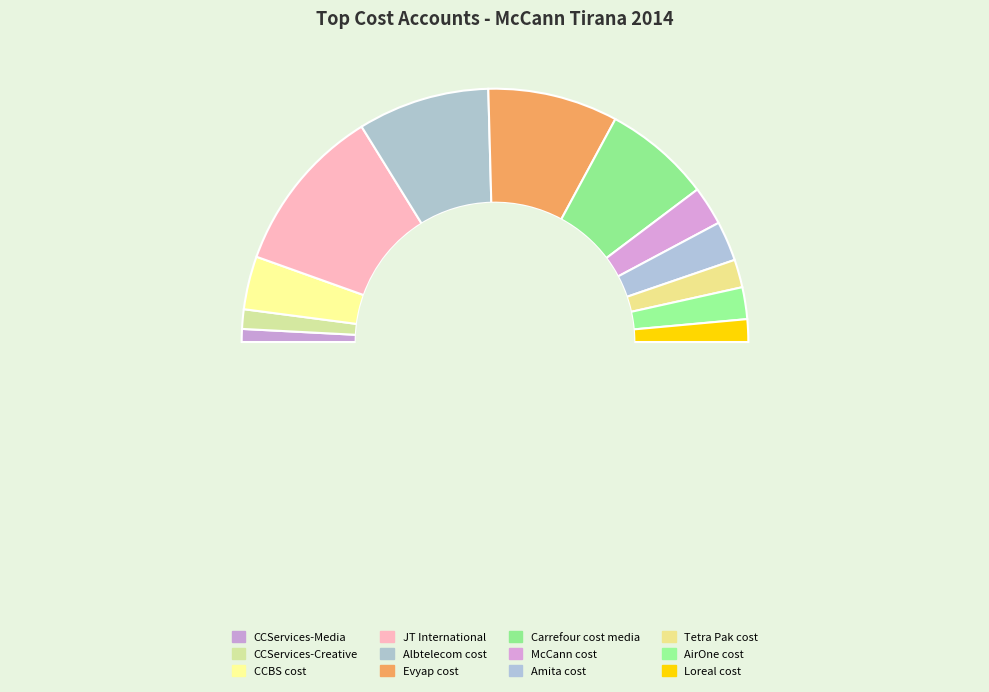

Which category has the biggest portion of the pie?

JT International